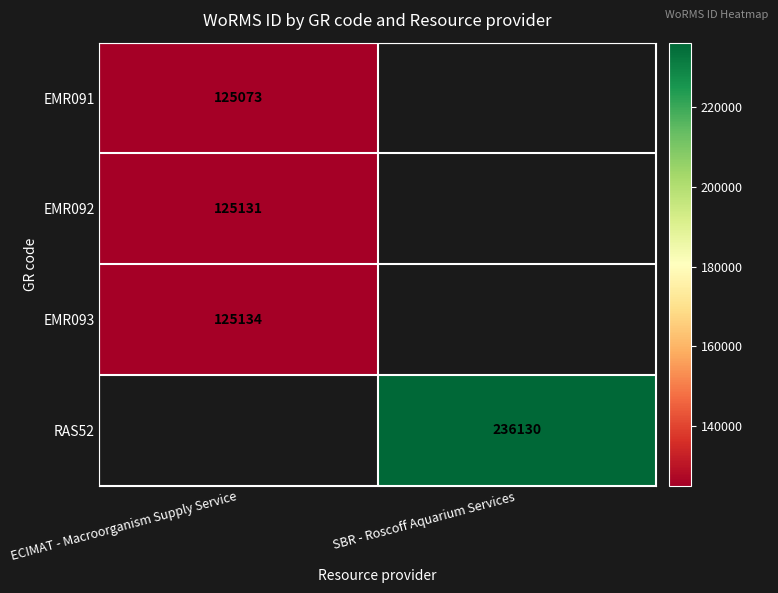

Is the value of EMR091 at ECIMAT - Macroorganism Supply Service greater than the value of EMR093 at ECIMAT - Macroorganism Supply Service?

No